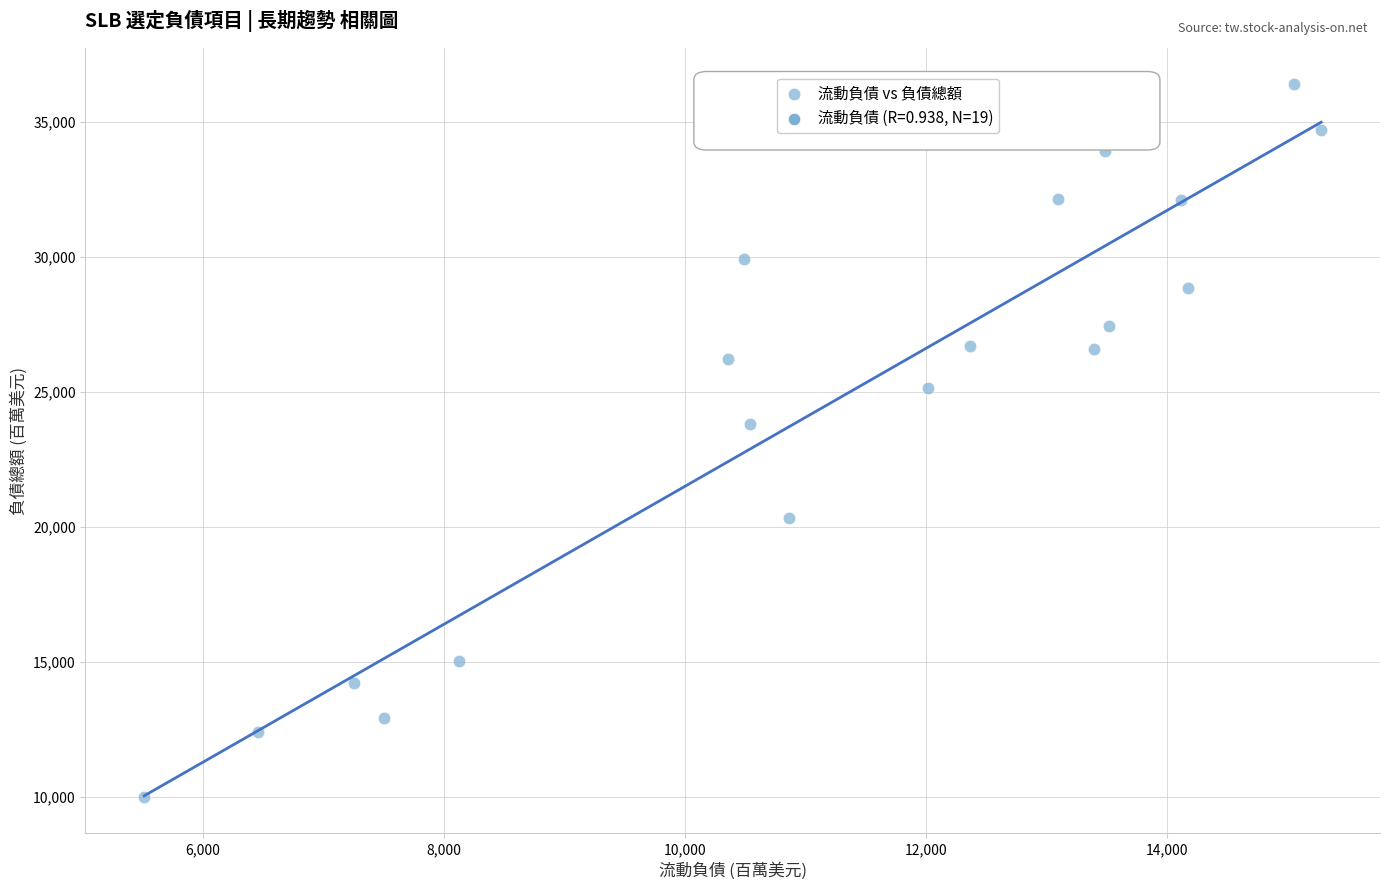

What Y value in the scatter plot is closest to 23204?

23809